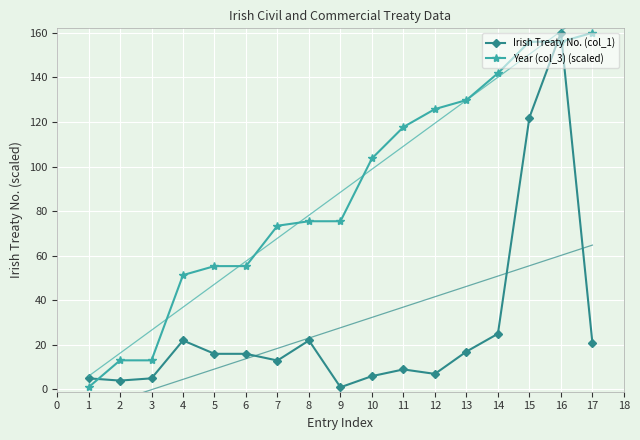

What is the value of the Year (col_3) (scaled) point at the 4th from the left?

51.3